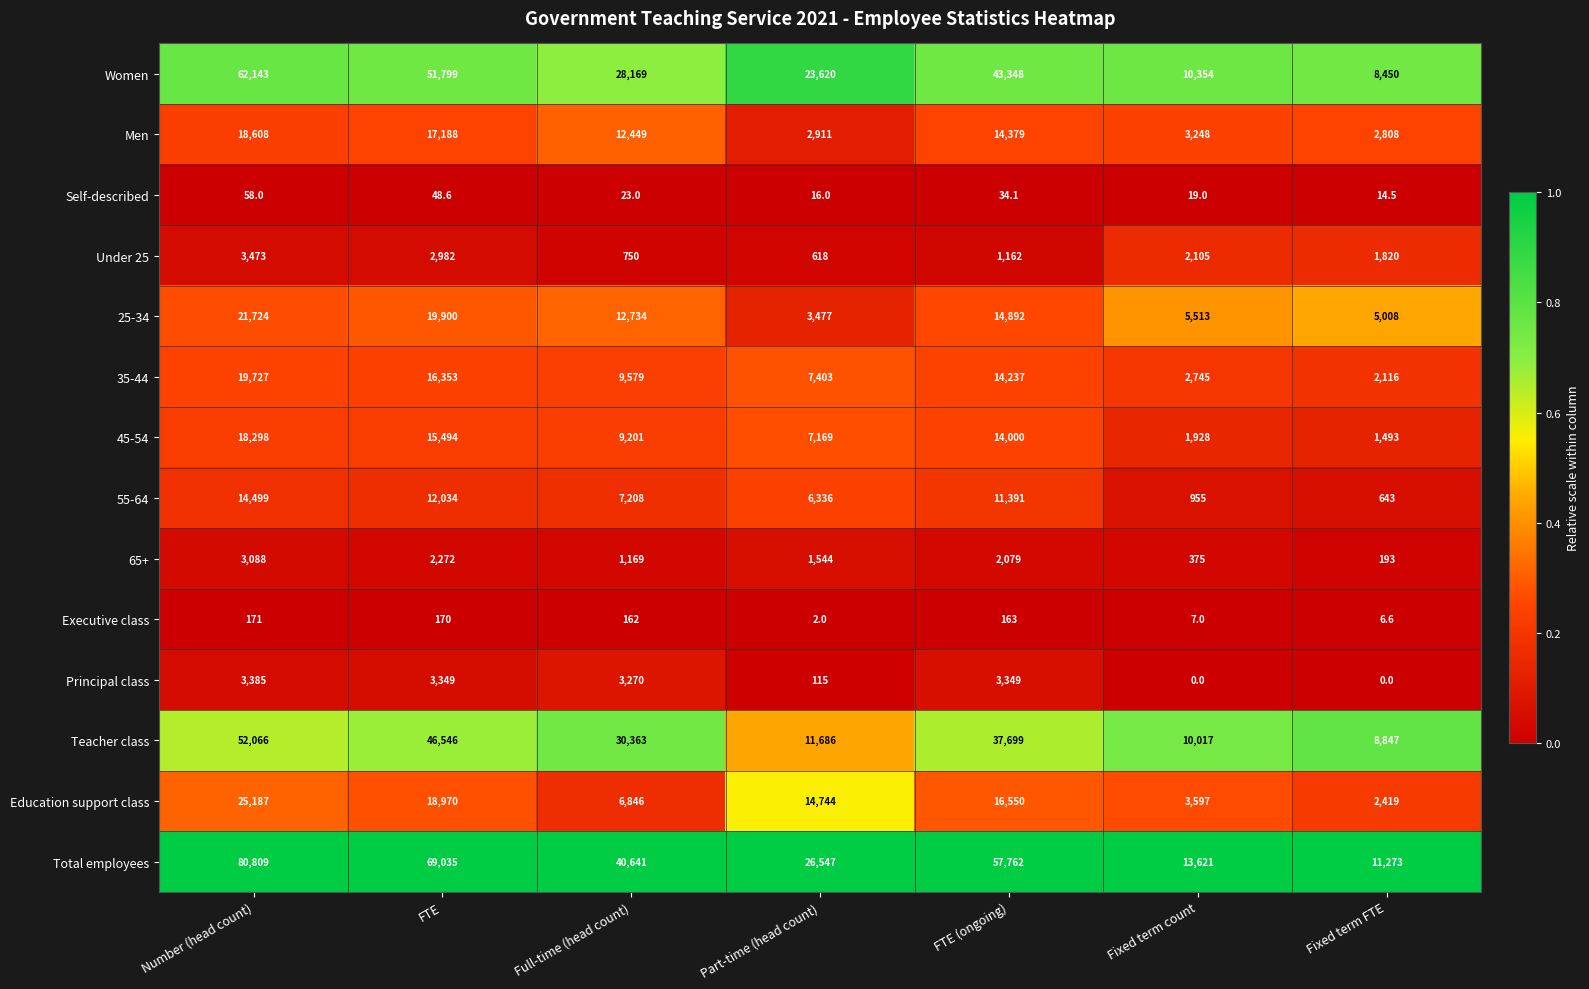

What is the sum of all Women values?

227883.0